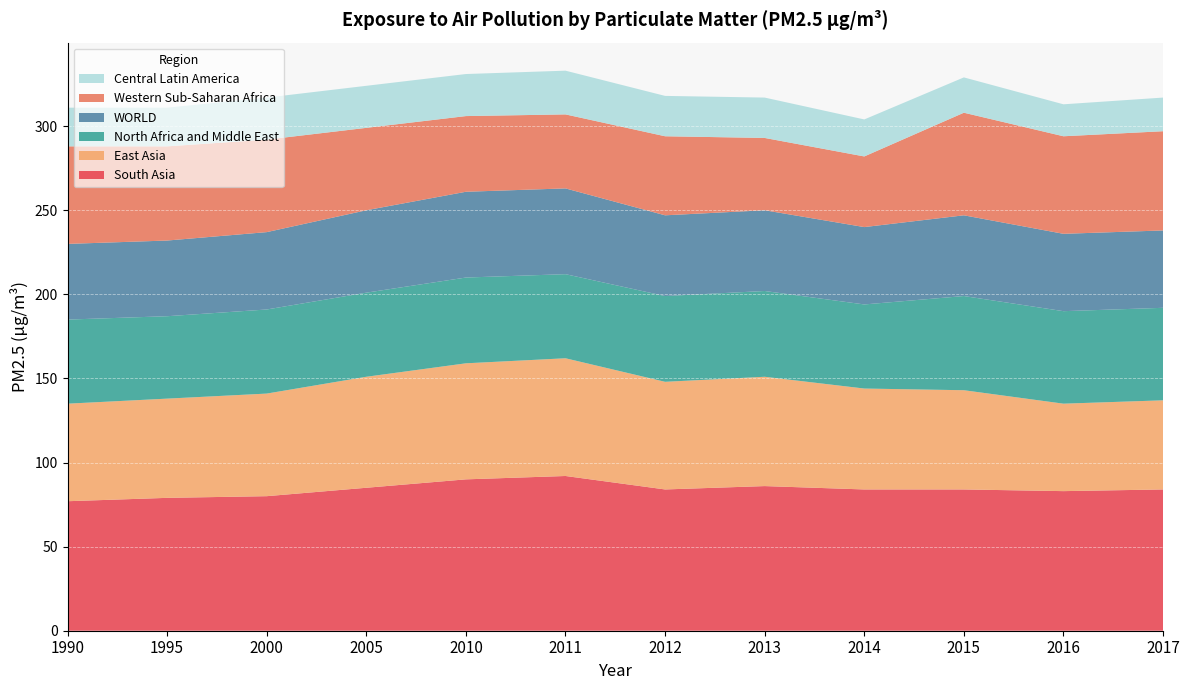

Reading right to left, transcribe all the data shown in this chart.

South Asia: 84	83	84	84	86	84	92	90	85	80	79	77
East Asia: 53	52	59	60	65	64	70	69	66	61	59	58
North Africa and Middle East: 55	55	56	50	51	51	50	51	50	50	49	50
WORLD: 46	46	48	46	48	48	51	51	49	46	45	45
Western Sub-Saharan Africa: 59	58	61	42	43	47	44	45	49	55	56	58
Central Latin America: 20	19	21	22	24	24	26	25	25	25	23	23